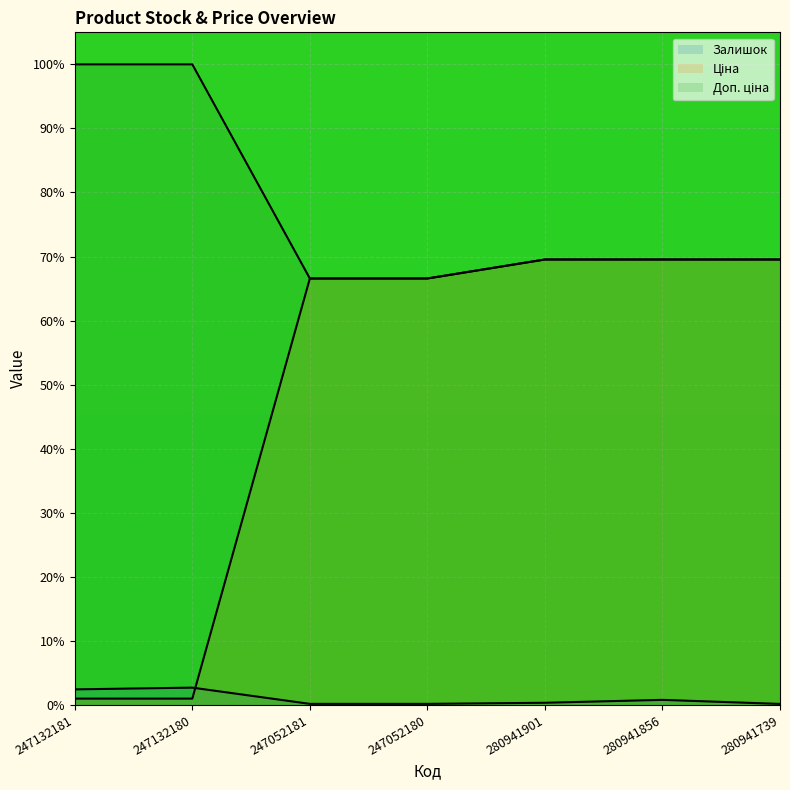

What is the label of the 7th point from the left?

280941739